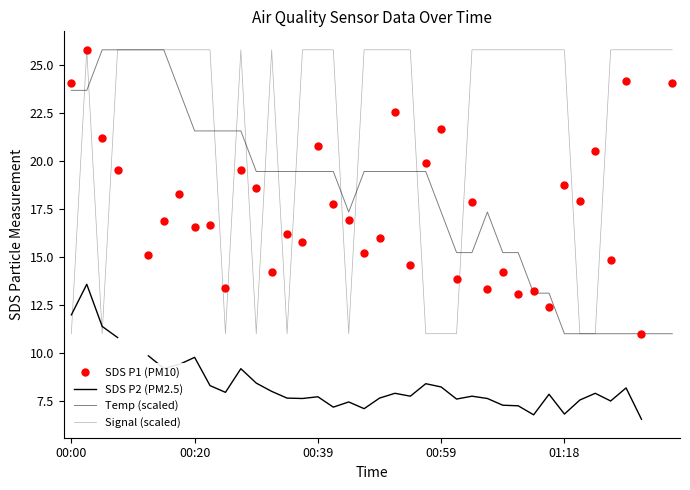

What is the value of the SDS P2 (PM2.5) point at the 21st from the left?

7.7